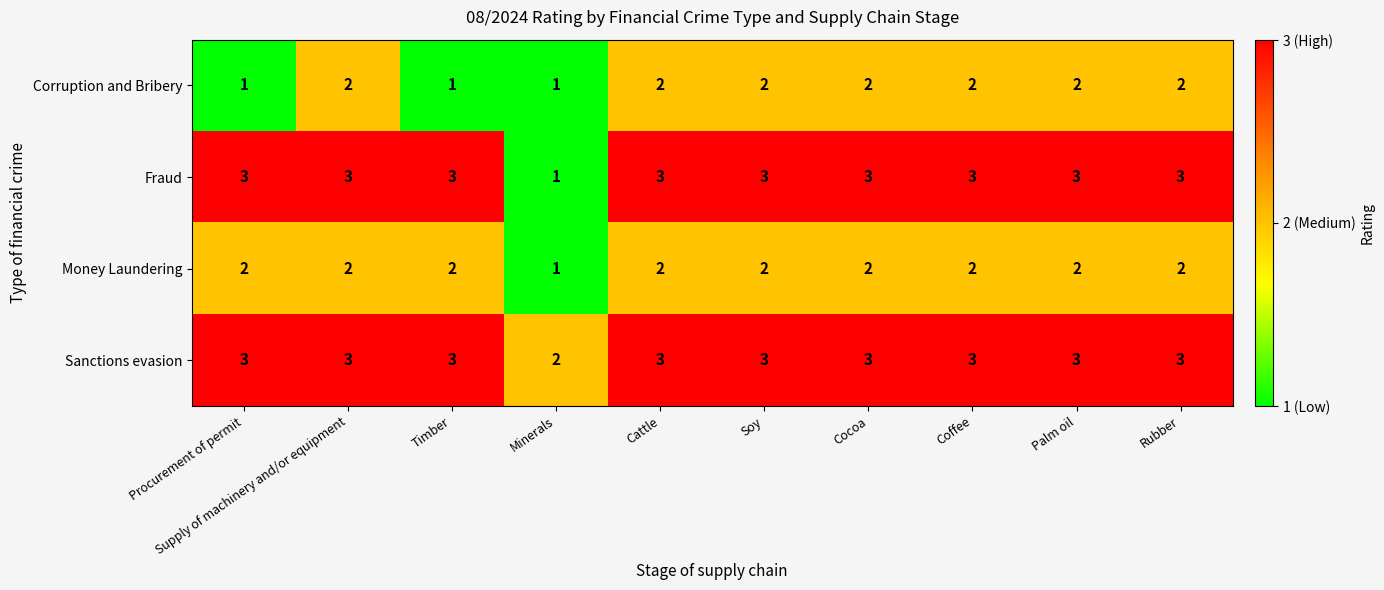

What is the average value of the Fraud series?

3